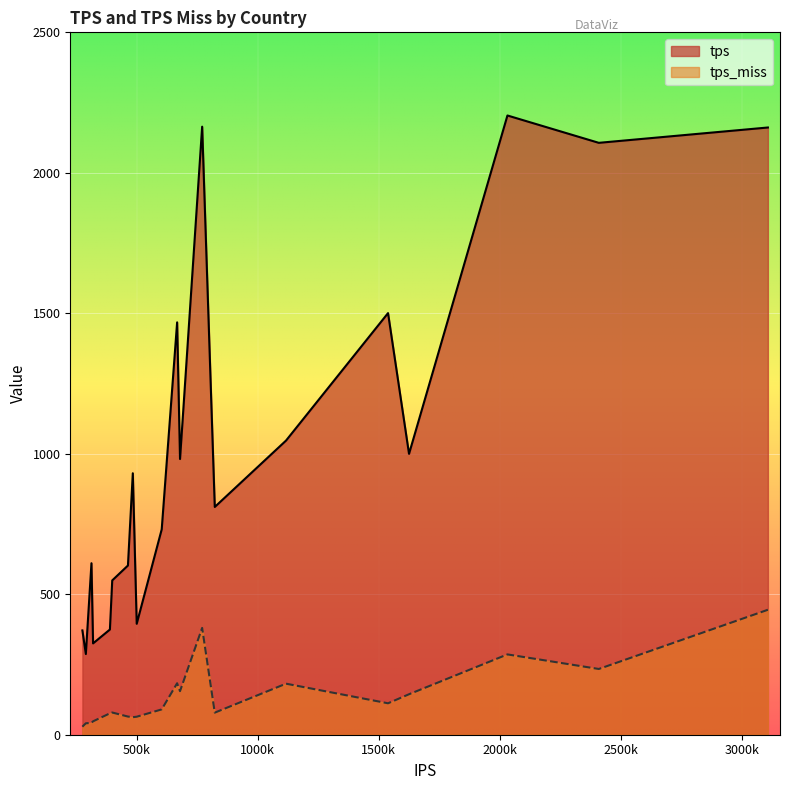

True or false: tps_miss and tps cross at least once.

False